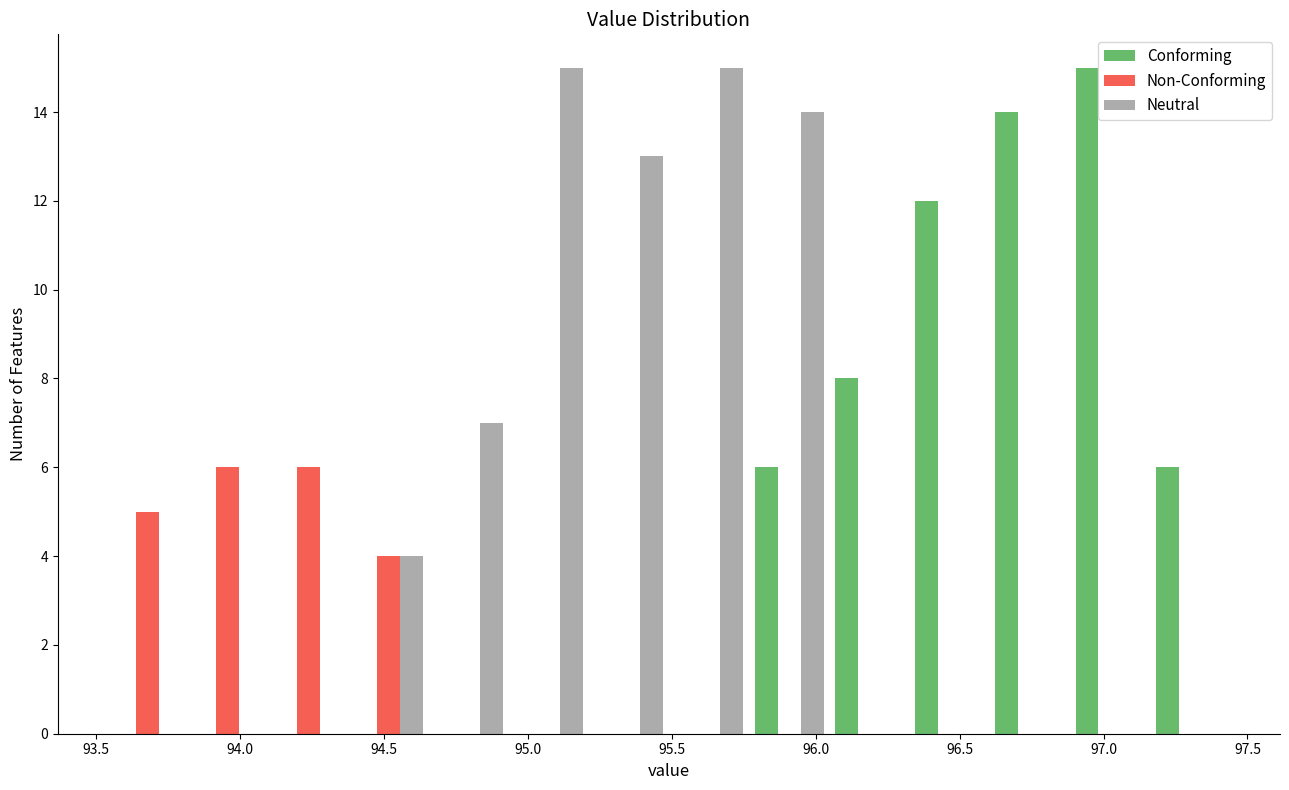

Reading left to right, list every range on the x-axis with the height of the bar of each series over it. Neither the bar edges nor the heights are printed on the chart, so give them approximately, as read against the axes.

93.55 to 93.80: Conforming=0	Non-Conforming=5	Neutral=0
93.80 to 94.10: Conforming=0	Non-Conforming=6	Neutral=0
94.10 to 94.40: Conforming=0	Non-Conforming=6	Neutral=0
94.40 to 94.65: Conforming=0	Non-Conforming=4	Neutral=4
94.65 to 94.95: Conforming=0	Non-Conforming=0	Neutral=7
94.95 to 95.20: Conforming=0	Non-Conforming=0	Neutral=15
95.20 to 95.50: Conforming=0	Non-Conforming=0	Neutral=13
95.50 to 95.75: Conforming=0	Non-Conforming=0	Neutral=15
95.75 to 96.05: Conforming=6	Non-Conforming=0	Neutral=14
96.05 to 96.35: Conforming=8	Non-Conforming=0	Neutral=0
96.35 to 96.60: Conforming=12	Non-Conforming=0	Neutral=0
96.60 to 96.90: Conforming=14	Non-Conforming=0	Neutral=0
96.90 to 97.15: Conforming=15	Non-Conforming=0	Neutral=0
97.15 to 97.45: Conforming=6	Non-Conforming=0	Neutral=0